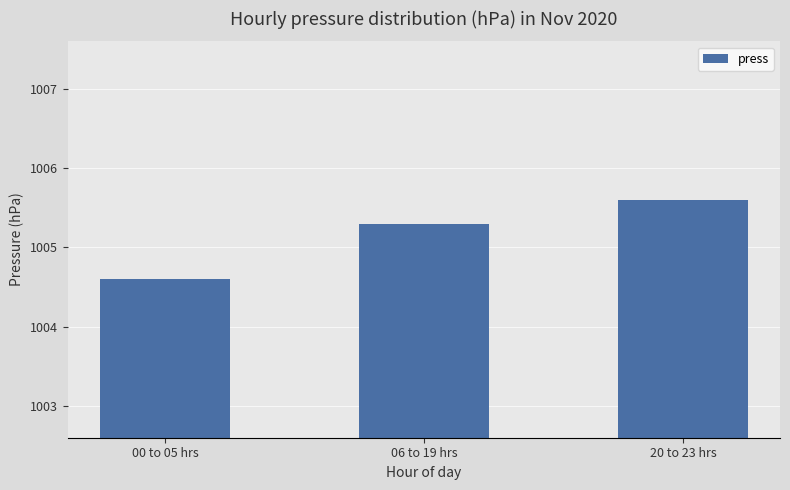

What is the minimum value shown in the chart?

1004.6